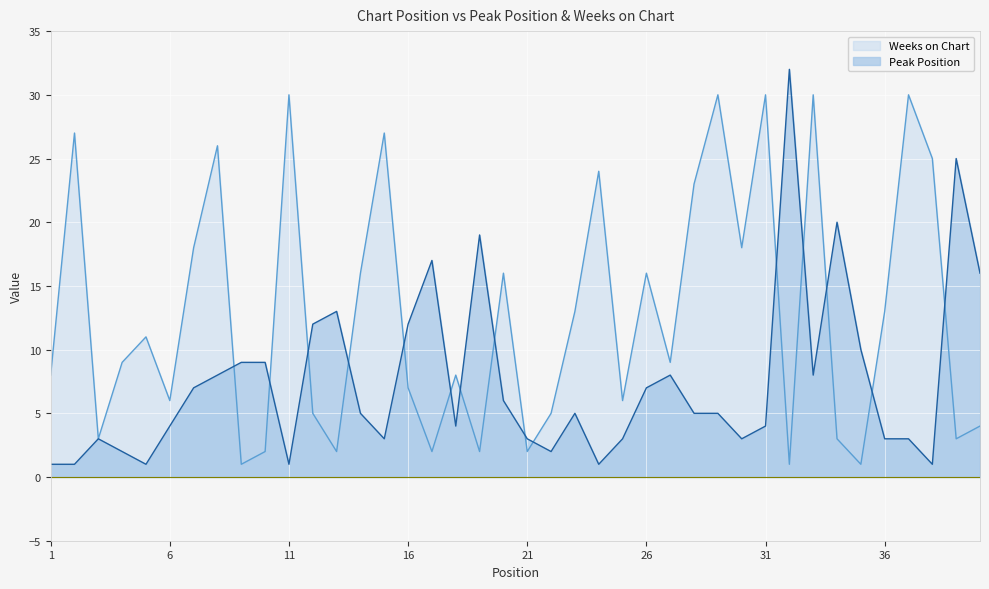

How many values in the Peak Position series exceed 5?

18